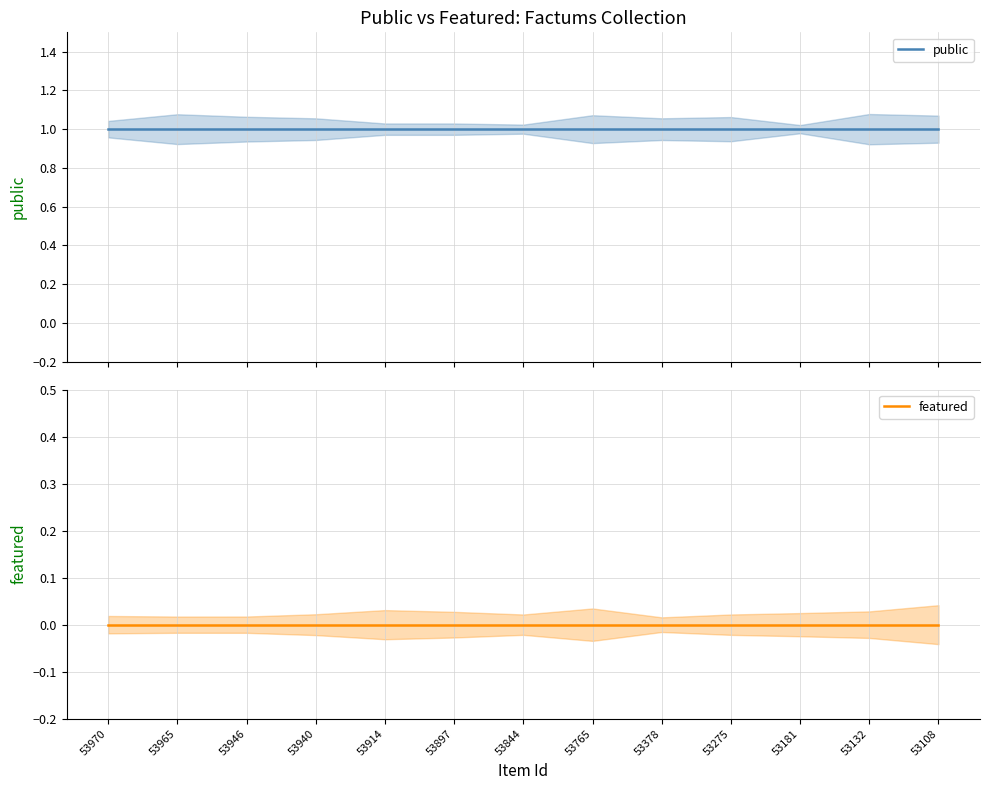

The value of public at 53765 is 0. True or false?

False